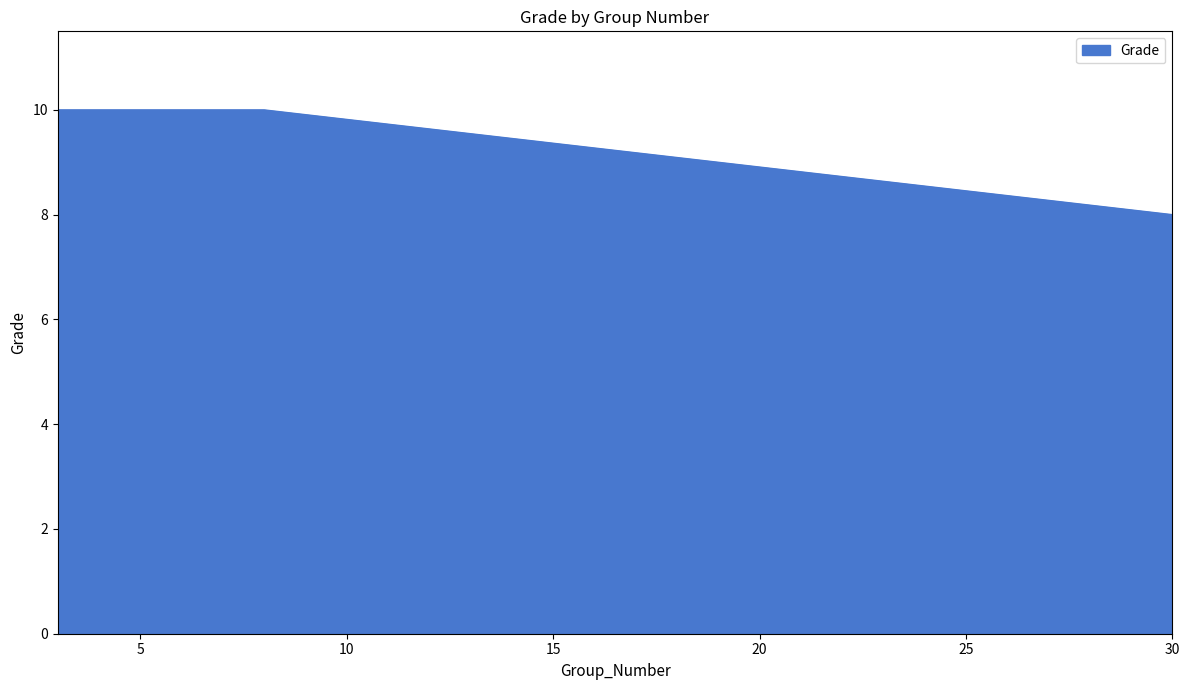

What is the average value?

9